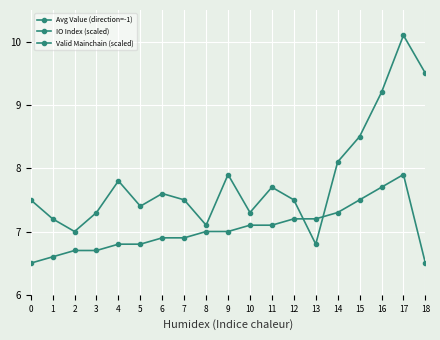

Between 17 and 3, which is larger?

17